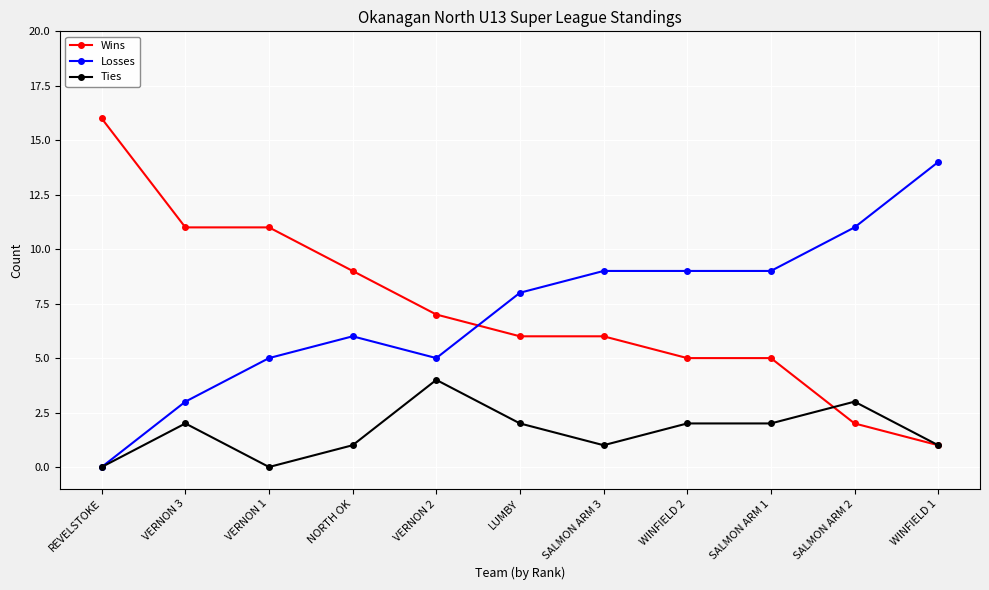

True or false: Wins and Losses intersect in this chart.

True